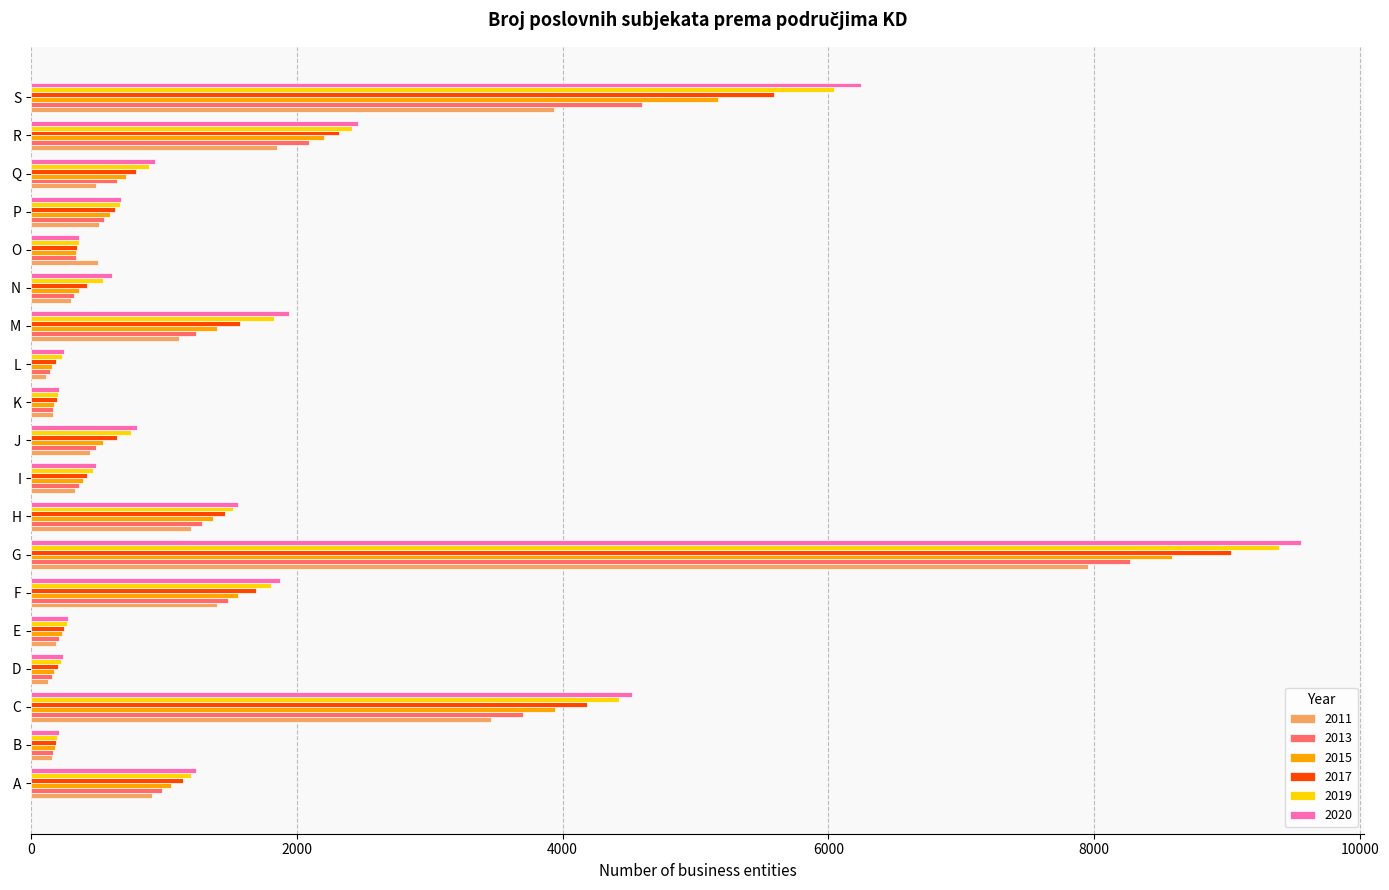

Is the value of 2017 at N greater than the value of 2013 at F?

No